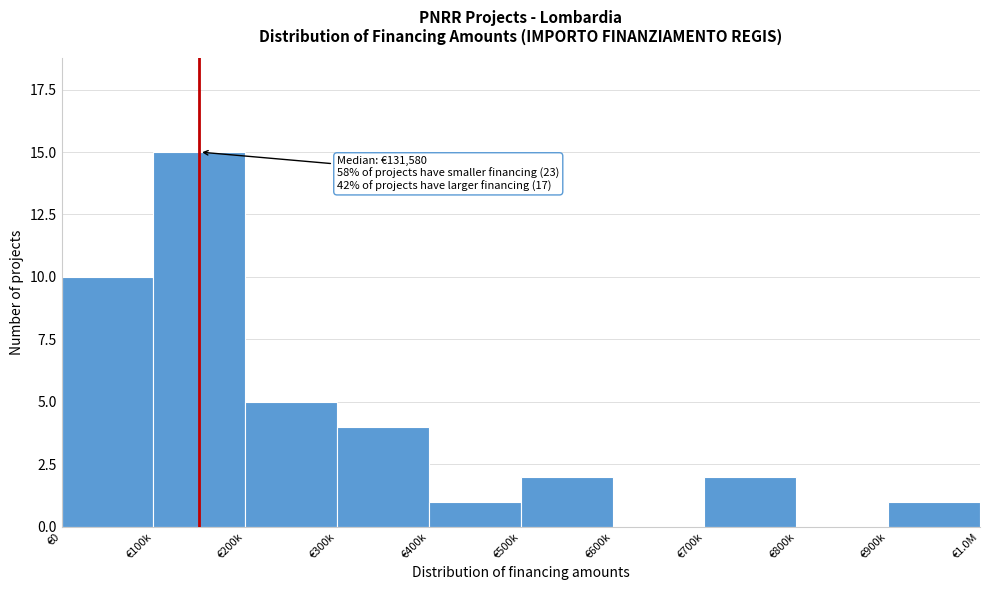

Reading right to left, transcribe all the data shown in this chart.

€900k=1	€800k=0	€700k=2	€600k=0	€500k=2	€400k=1	€300k=4	€200k=5	€100k=15	€0=10